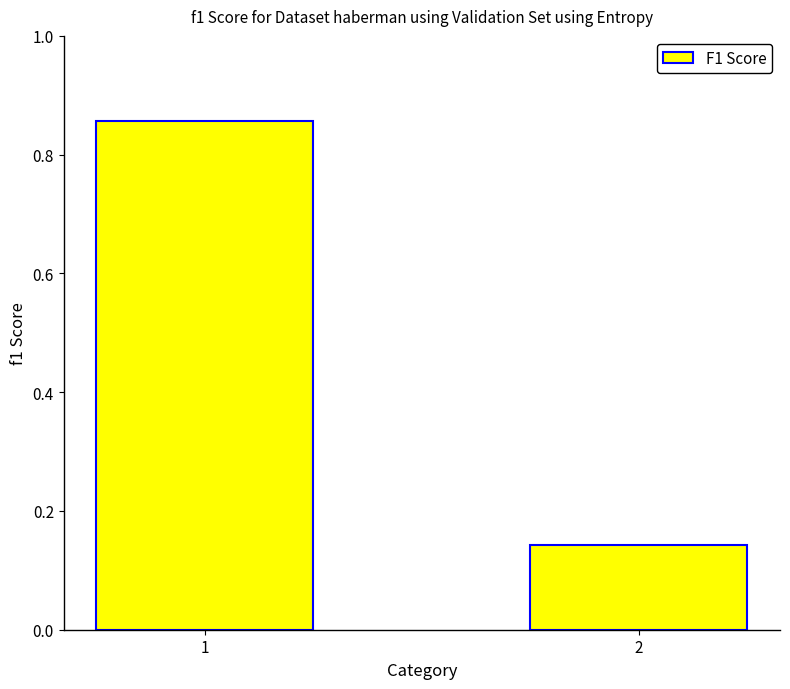

List the labels in order of value, largest first.

1, 2